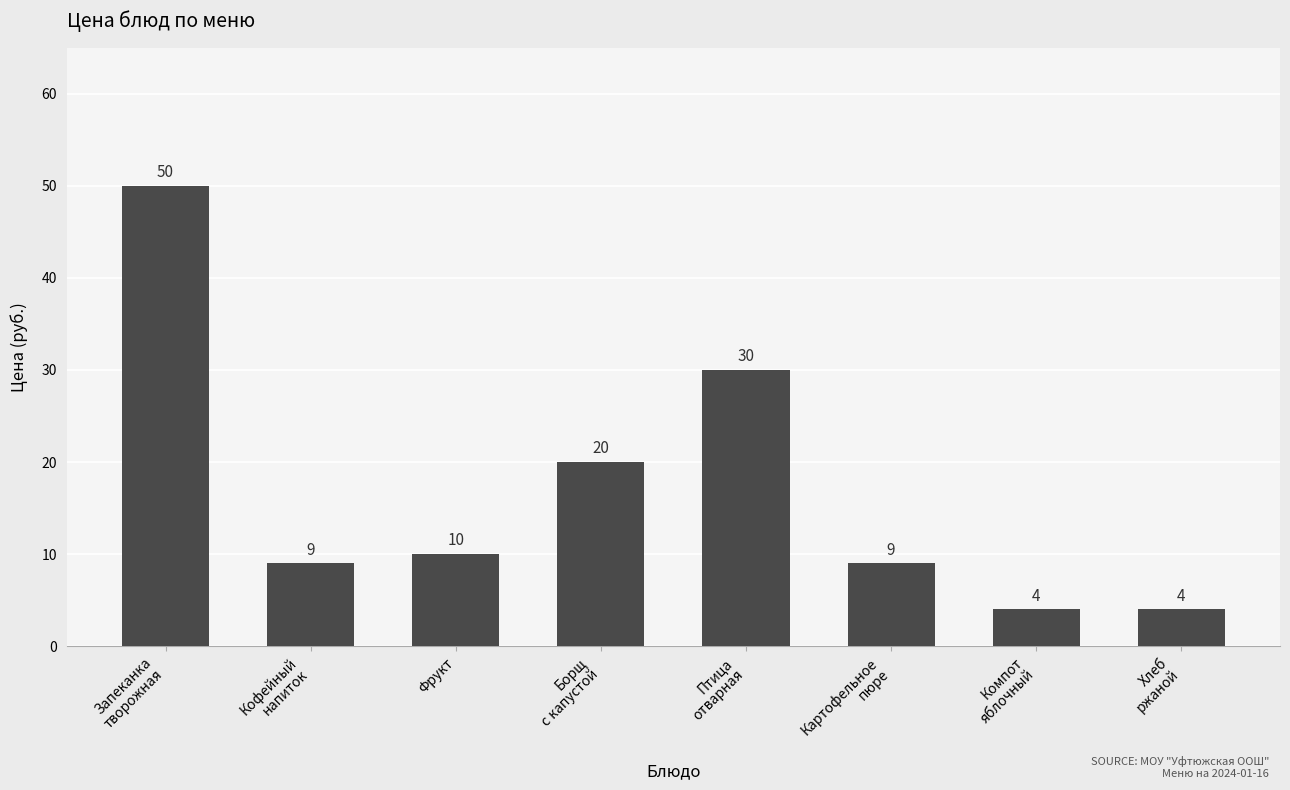

At which label is the value closest to 27?

Птица
отварная